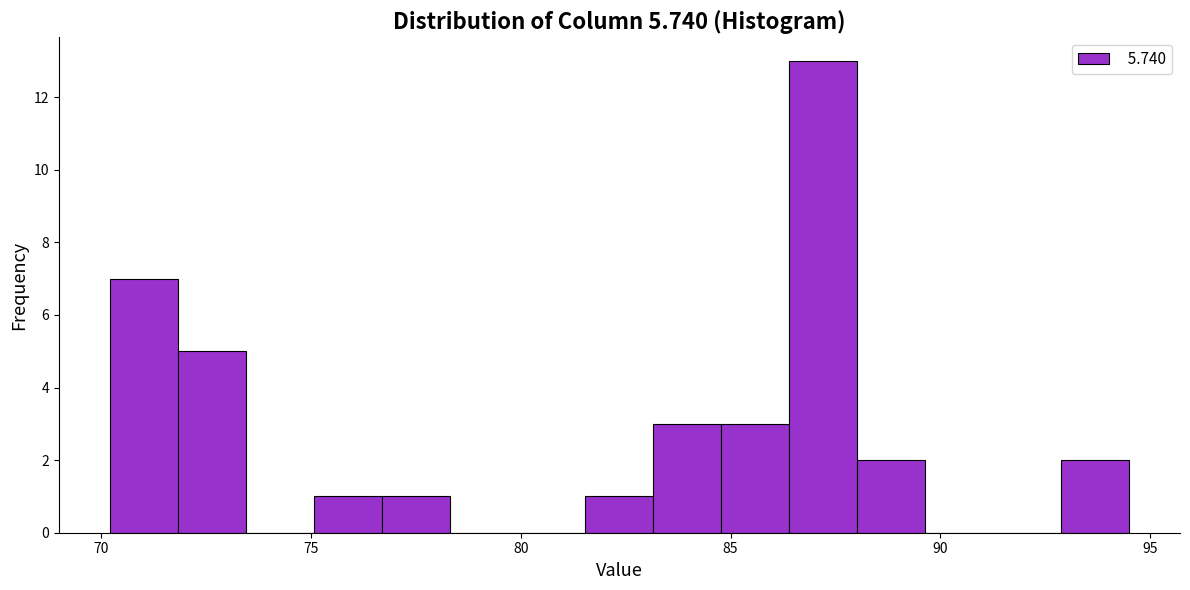

Read against the x-axis, roughly where is the centre of the tallest bar?

87.0